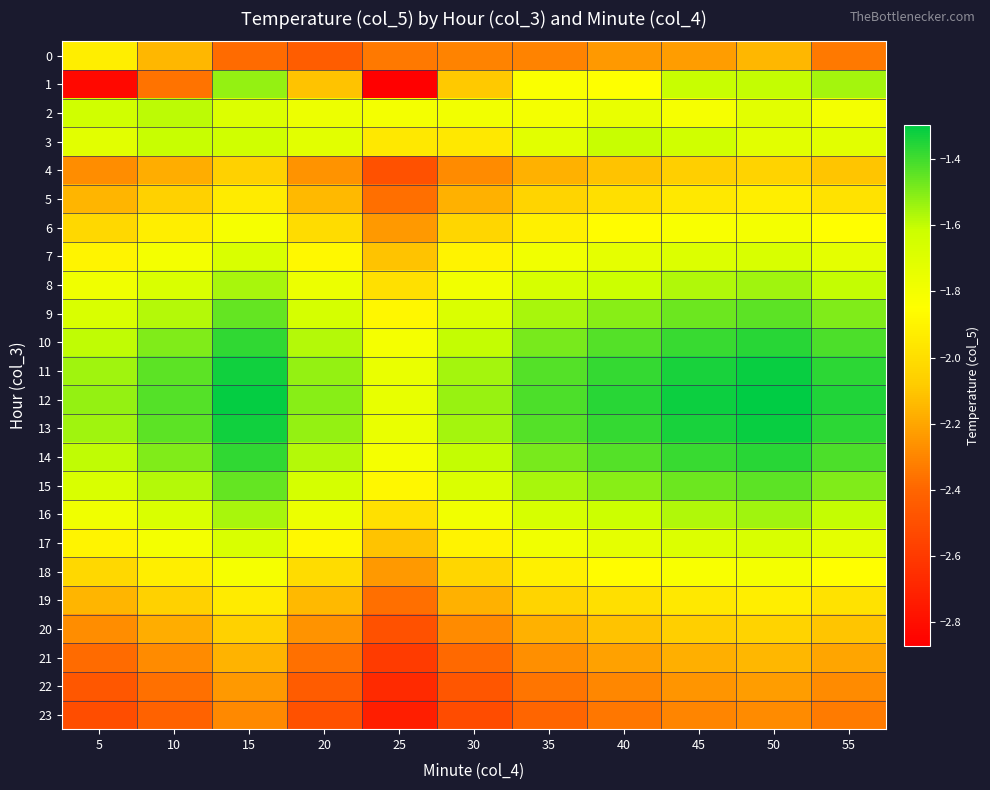

Which series changed the most between 25 and 45?

1